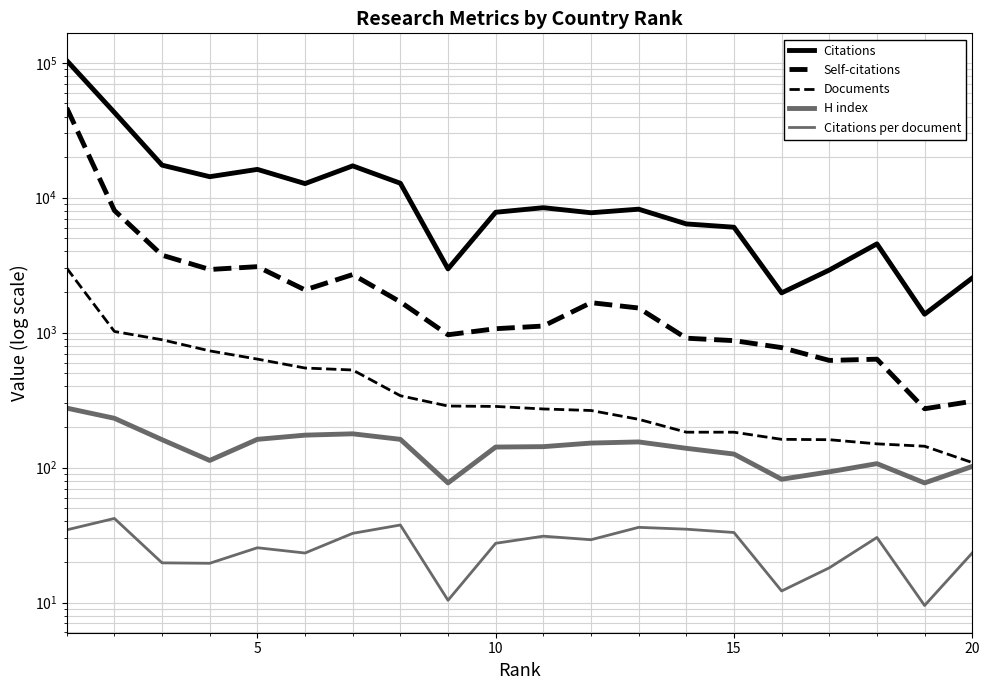

At how many categories does at least one series exceed 85089?

1